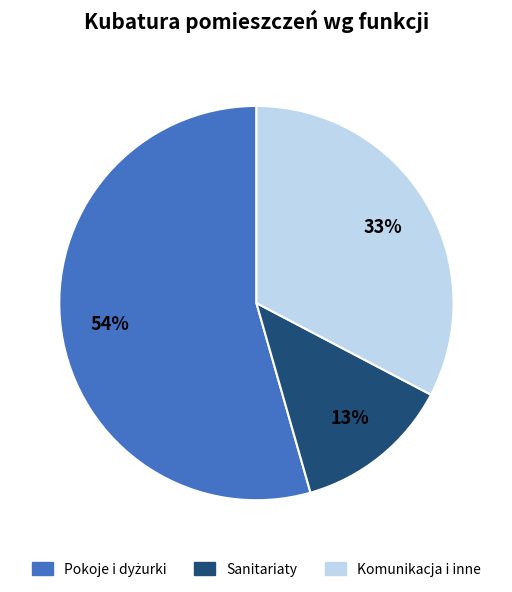

Does any single category account for the majority?

Yes